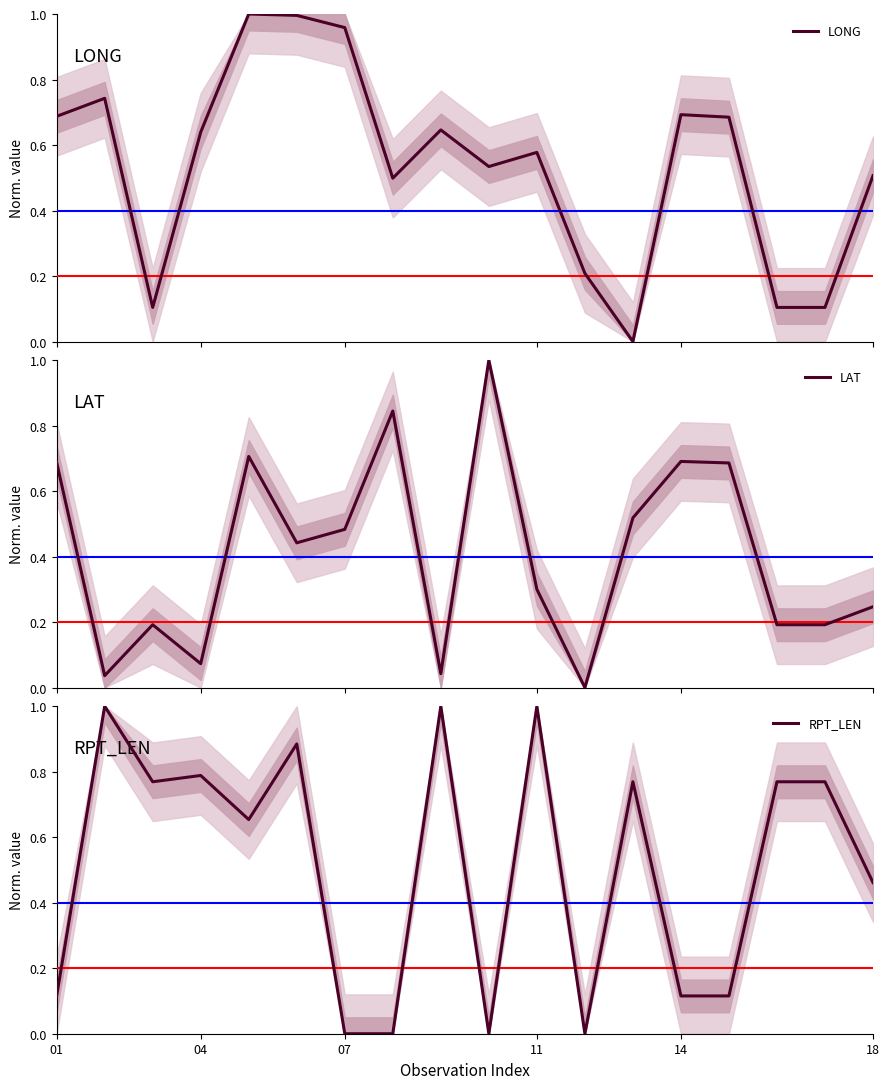

At how many categories does at least one series exceed 0?

18